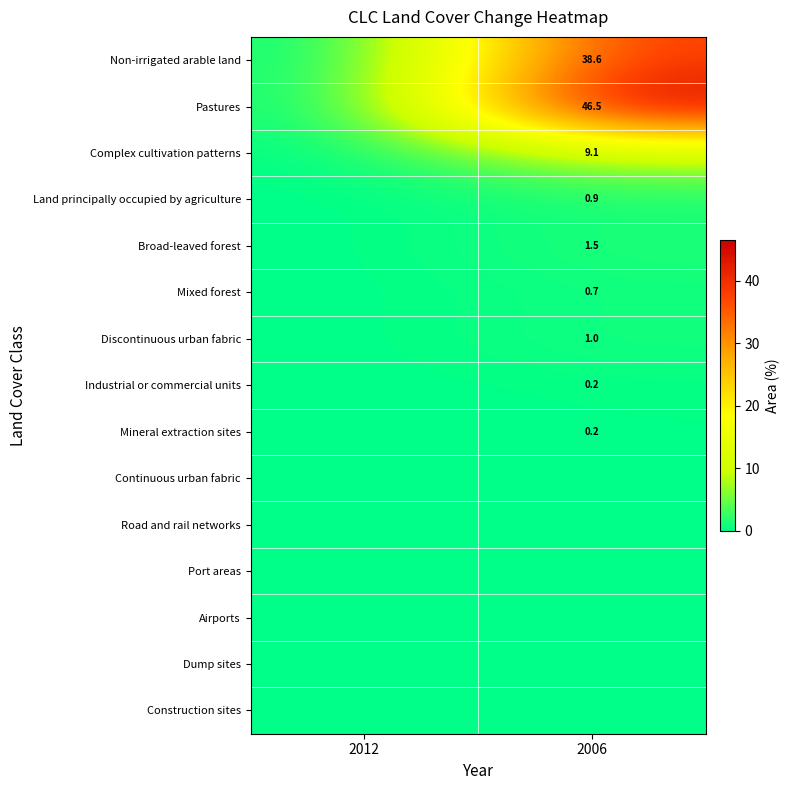

The Complex cultivation patterns series shows 6.0 at 2006. True or false?

False